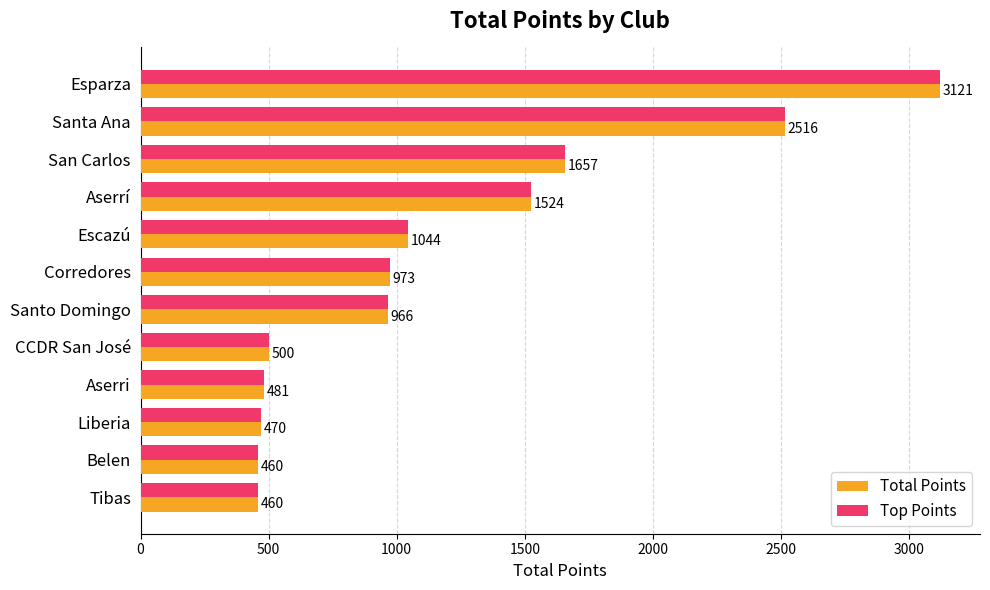

What is the difference between the second highest and minimum values in the Total Points series?

2056